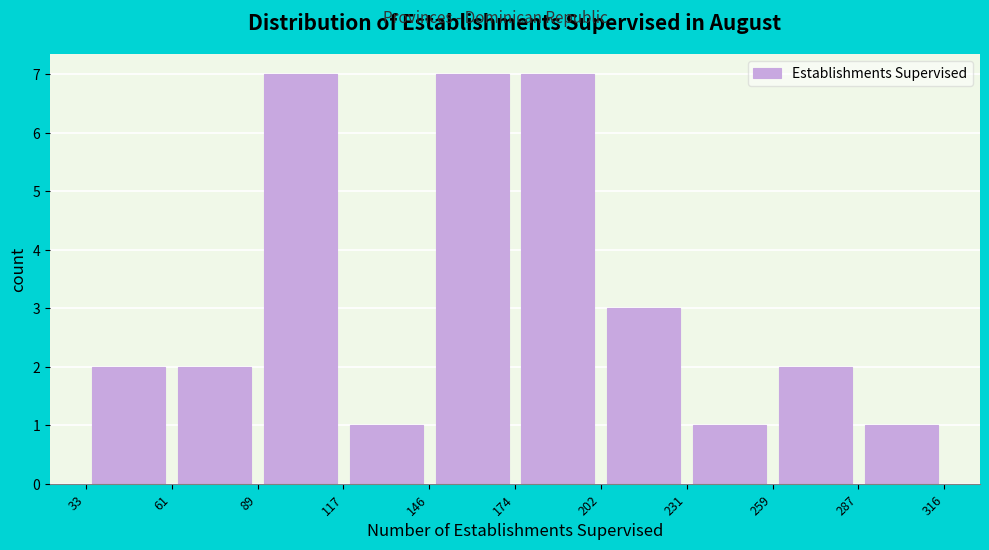

Reading left to right, list every bar in this chart as the range it spans on the x-axis followed by its height. The values are not printed on the chart, so give them approximately, as read against the axis.

33 to 61: 2
61 to 89: 2
89 to 117: 7
117 to 146: 1
146 to 174: 7
174 to 202: 7
202 to 231: 3
231 to 259: 1
259 to 287: 2
287 to 316: 1